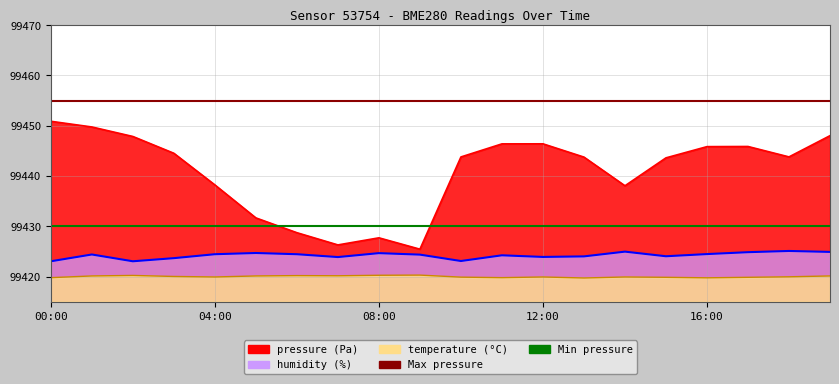

Reading left to right, extract all data points from this chart.

pressure: 00:00=99450.9	01:00=99449.8	02:00=99447.9	03:00=99444.5	04:00=99438.2	05:00=99431.7	06:00=99428.7	07:00=99426.3	08:00=99427.7	09:00=99425.4	10:00=99443.8	11:00=99446.4	12:00=99446.4	13:00=99443.8	14:00=99438.1	15:00=99443.6	16:00=99445.8	17:00=99445.9	18:00=99443.8	19:00=99448.0
humidity: 00:00=99423.0	01:00=99424.4	02:00=99423.0	03:00=99423.7	04:00=99424.4	05:00=99424.7	06:00=99424.4	07:00=99423.9	08:00=99424.7	09:00=99424.4	10:00=99423.1	11:00=99424.2	12:00=99423.9	13:00=99424.0	14:00=99425.0	15:00=99424.0	16:00=99424.5	17:00=99424.9	18:00=99425.1	19:00=99424.9
temperature: 00:00=99419.8	01:00=99420.1	02:00=99420.2	03:00=99420.0	04:00=99419.9	05:00=99420.1	06:00=99420.2	07:00=99420.2	08:00=99420.3	09:00=99420.3	10:00=99419.9	11:00=99419.8	12:00=99419.9	13:00=99419.7	14:00=99419.9	15:00=99419.9	16:00=99419.8	17:00=99419.9	18:00=99420.0	19:00=99420.1